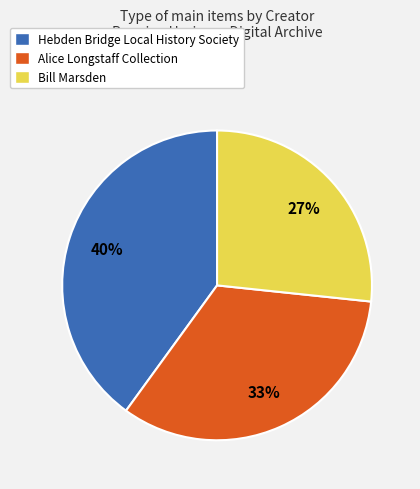

What is the ratio of the value at Bill Marsden to the value at Alice Longstaff Collection?

0.8